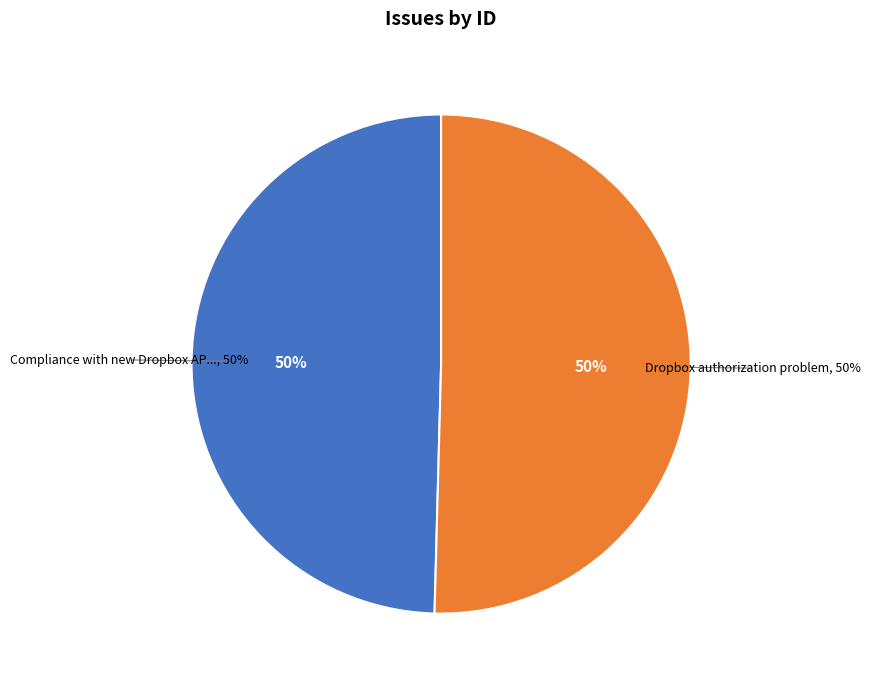

Approximately how many times larger is the value at Compliance with new Dropbox API v2 compared to Dropbox authorization problem?

1.0